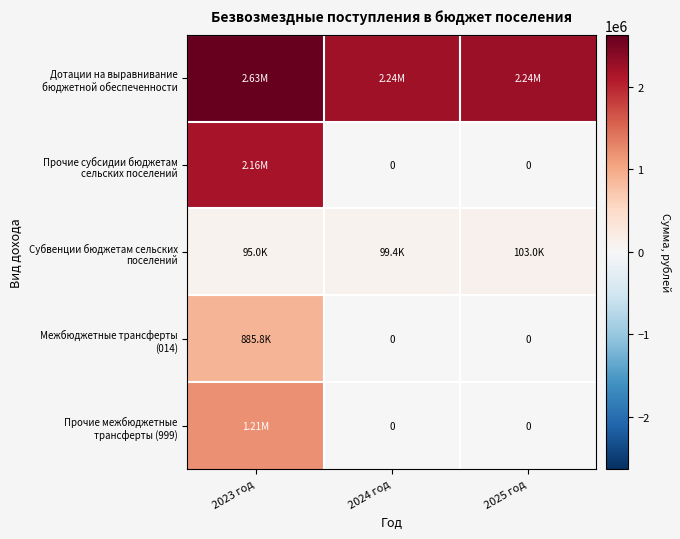

What is the difference between the maximum and minimum values in the Прочие субсидии бюджетам сельских поселений series?

2162984.2